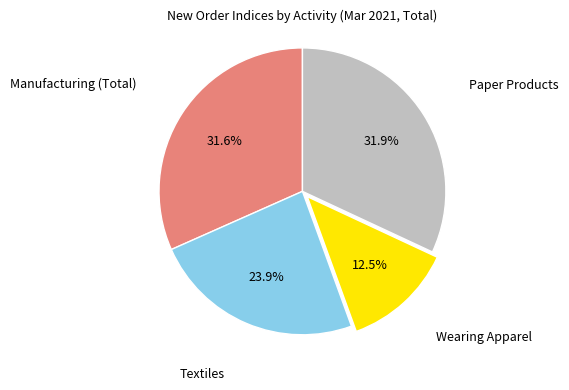

How many slices are in this pie chart?

4